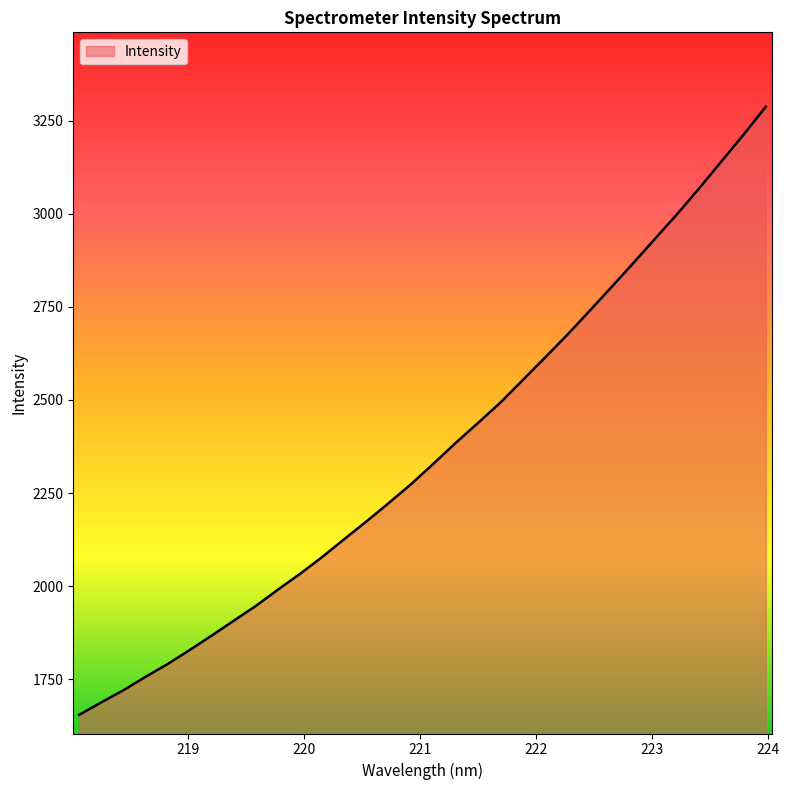

What is the average value?

2362.5